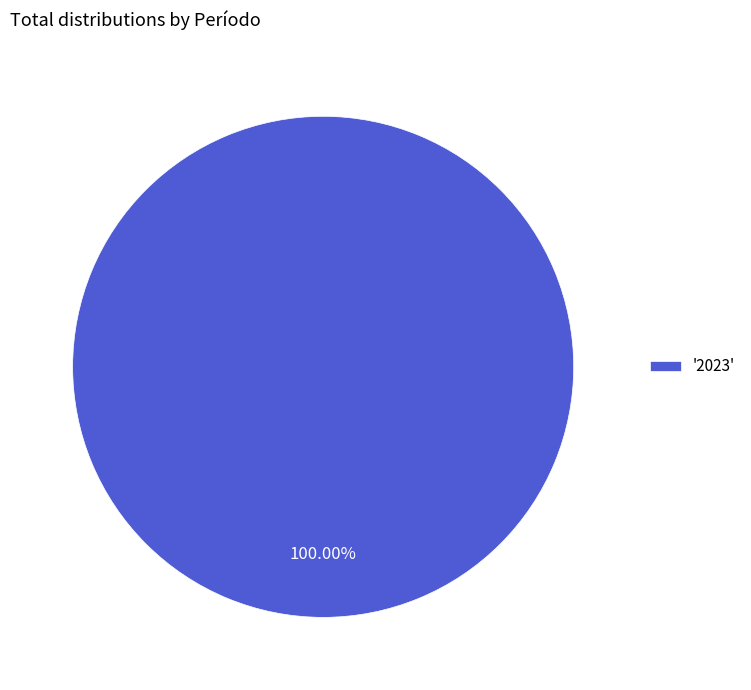

How many slices are in this pie chart?

1